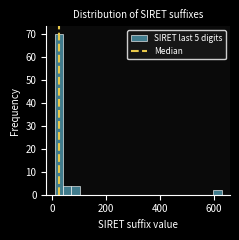

Around what value on the x-axis is the tallest bar? Give the approximate position of its centre, as read against the axis.

20